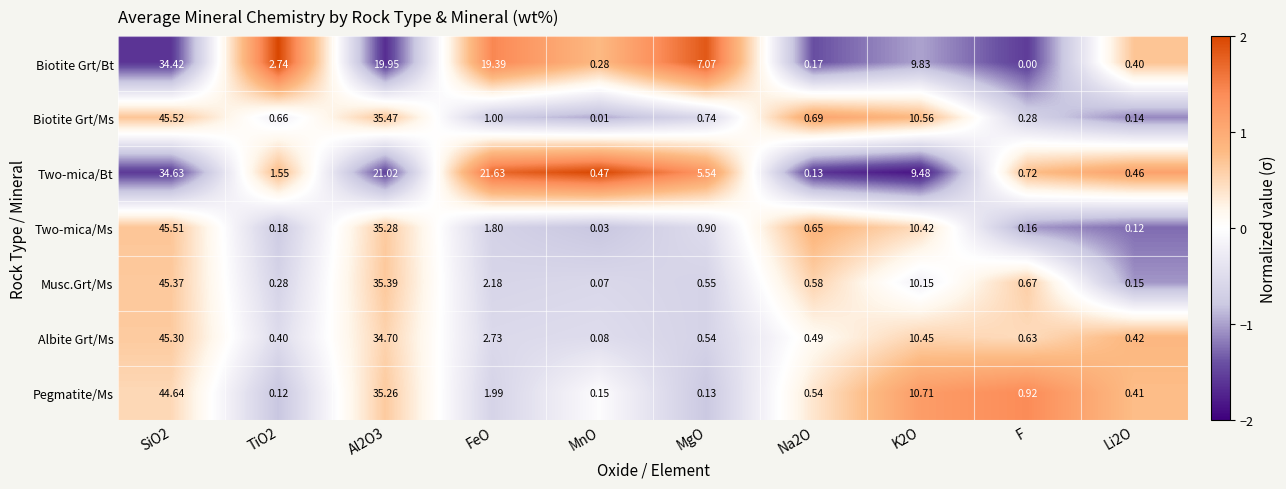

Which category has the lowest value in the Biotite Grt/Bt series?

F